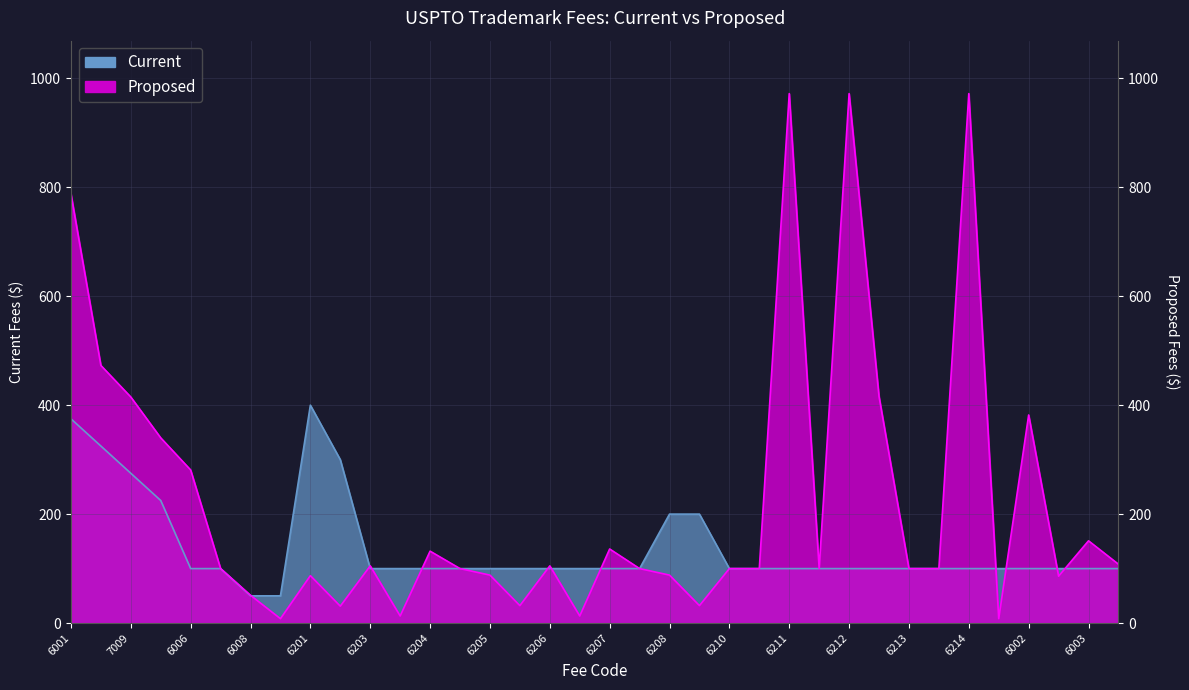

Between which two adjacent categories do Proposed and Current first intersect?

6008 and 7008